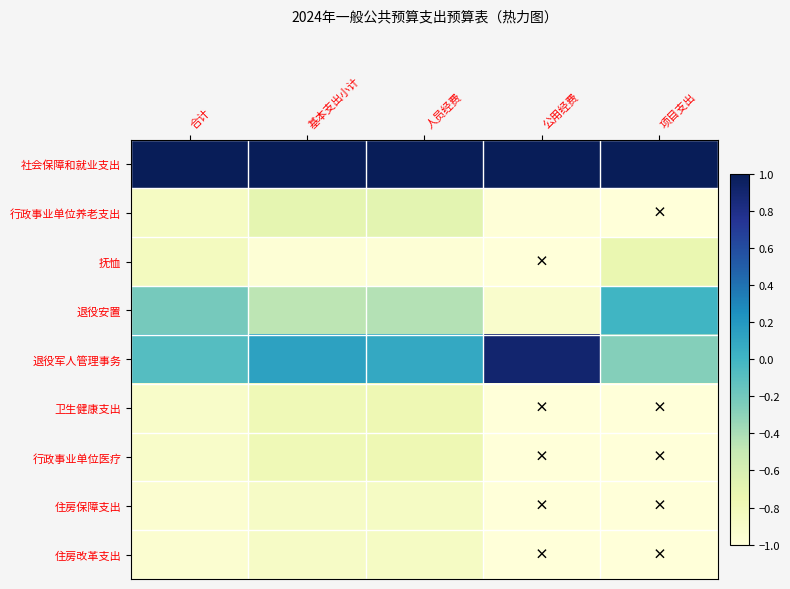

At which category is the sum across all series the highest?

人员经费